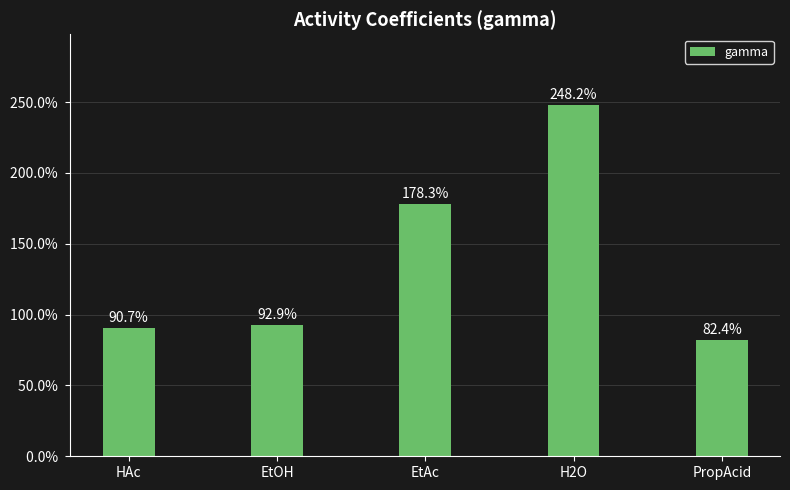

Rank the categories by value from highest to lowest.

H2O, EtAc, EtOH, HAc, PropAcid